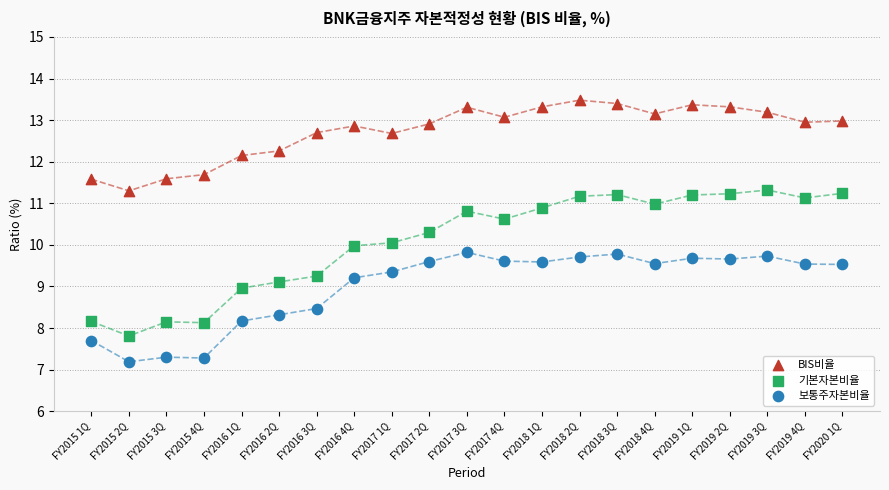

Which series has the widest spread of Y values?

기본자본비율